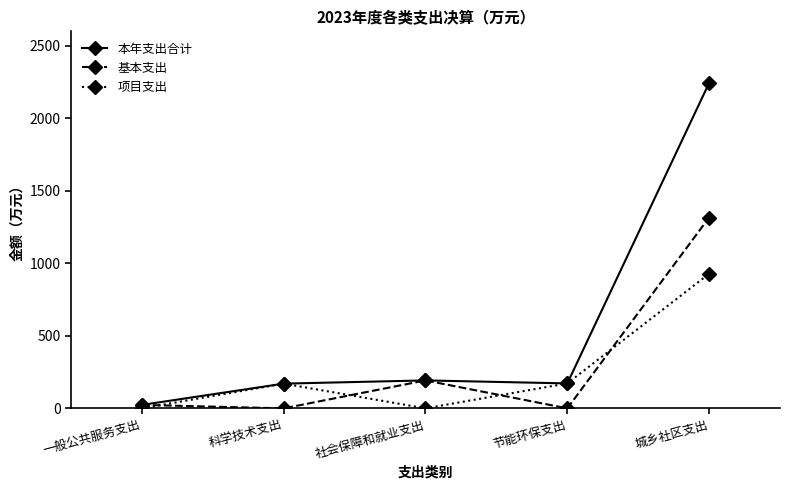

Count the number of categories in the chart.

5